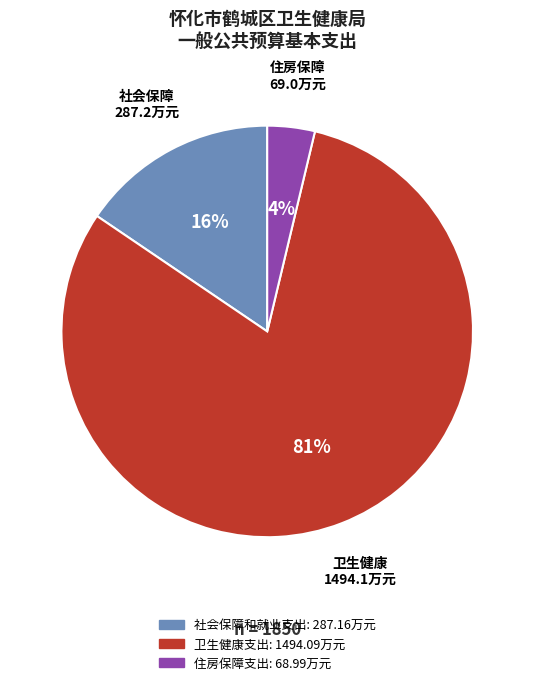

Which category has the biggest portion of the pie?

卫生健康支出